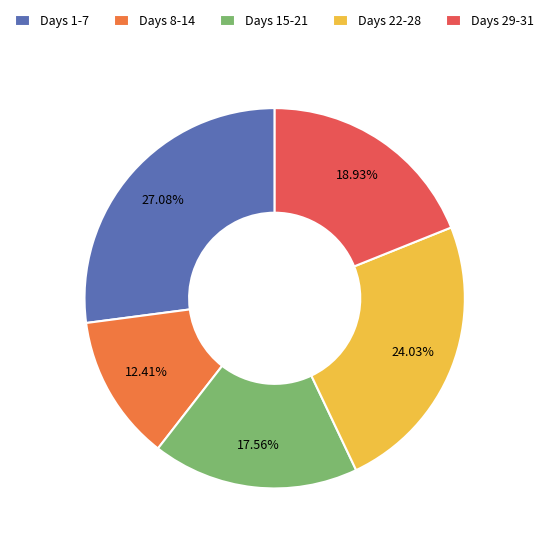

Do Days 15-21 and Days 1-7 together represent more than half of the pie?

No